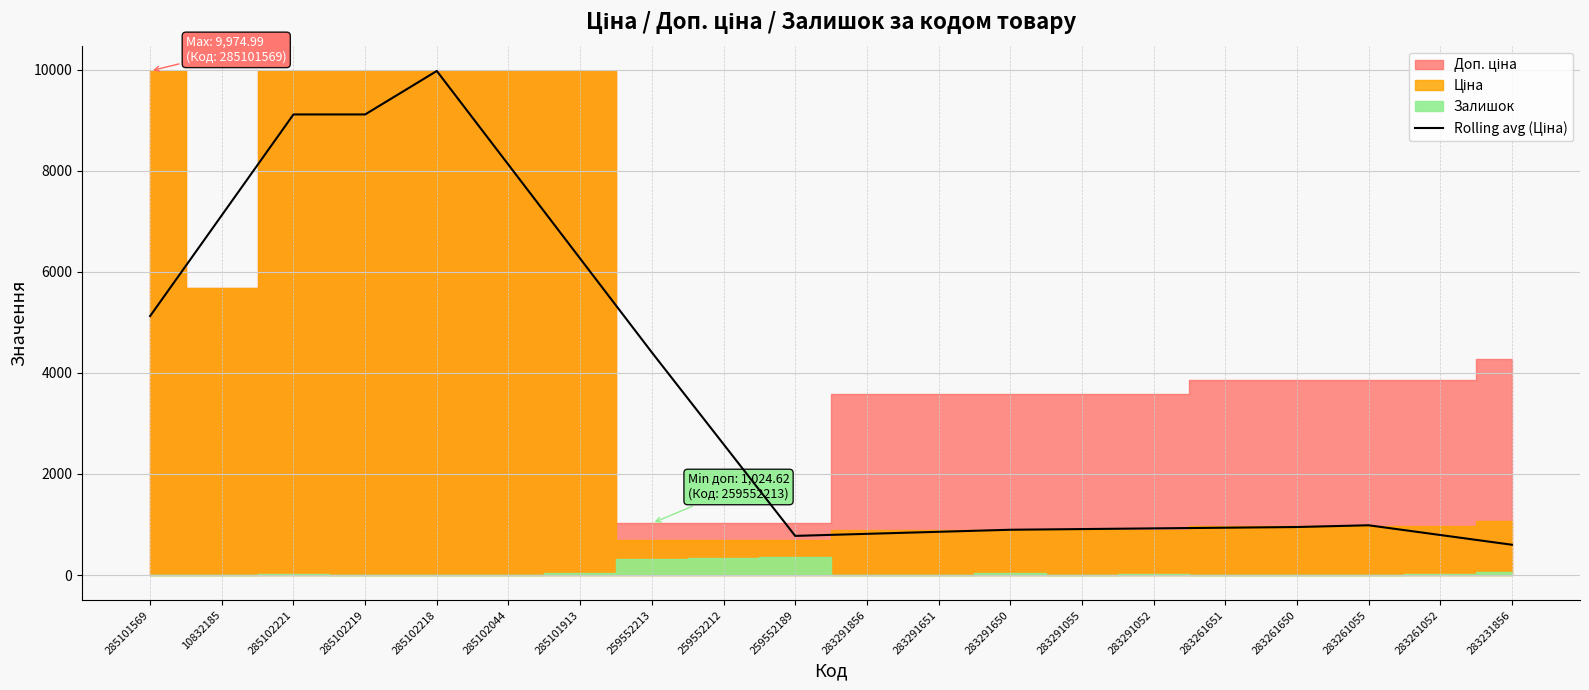

What value does the data have at 10832185?

7119.8